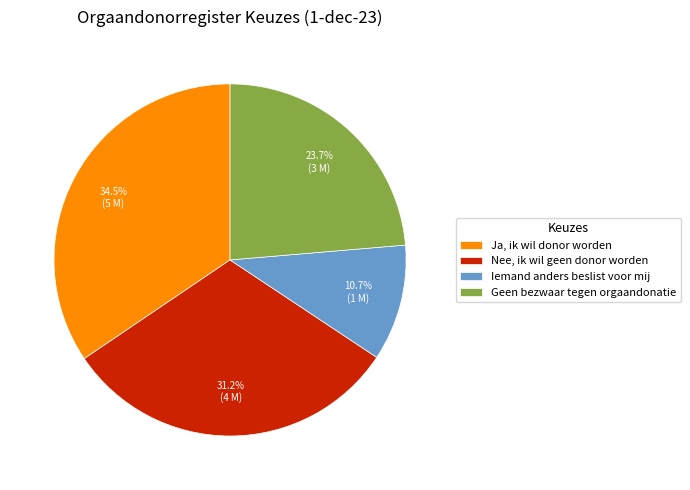

Which slice is the largest?

Ja, ik wil donor worden